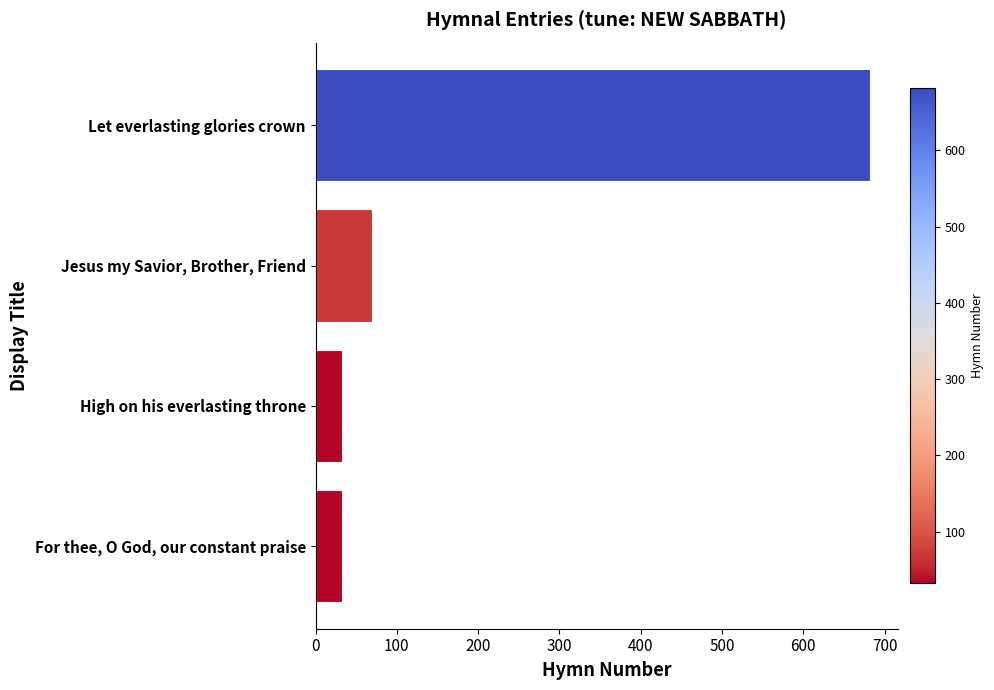

Between Let everlasting glories crown and Jesus my Savior, Brother, Friend, which is larger?

Let everlasting glories crown